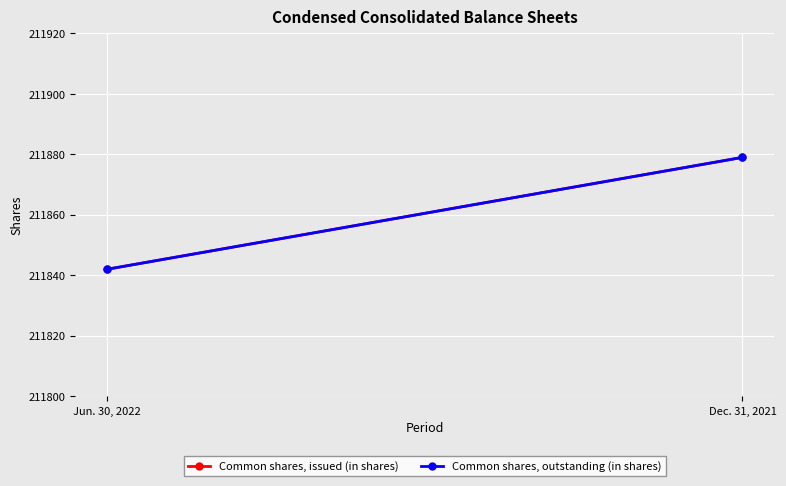

What is the label of the 1st point from the right?

Dec. 31, 2021